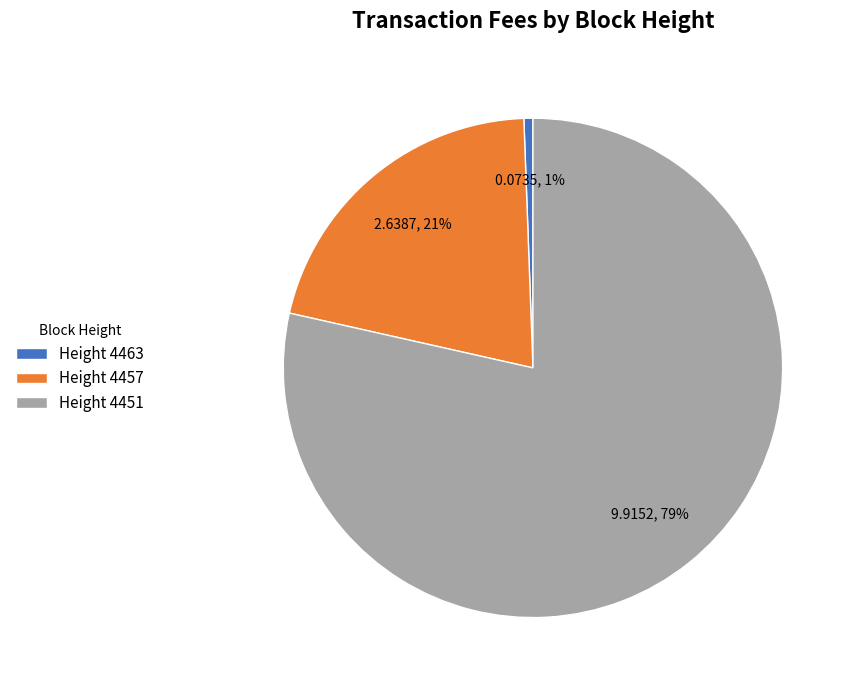

To the nearest percent, what portion does Height 4463 represent?

1%